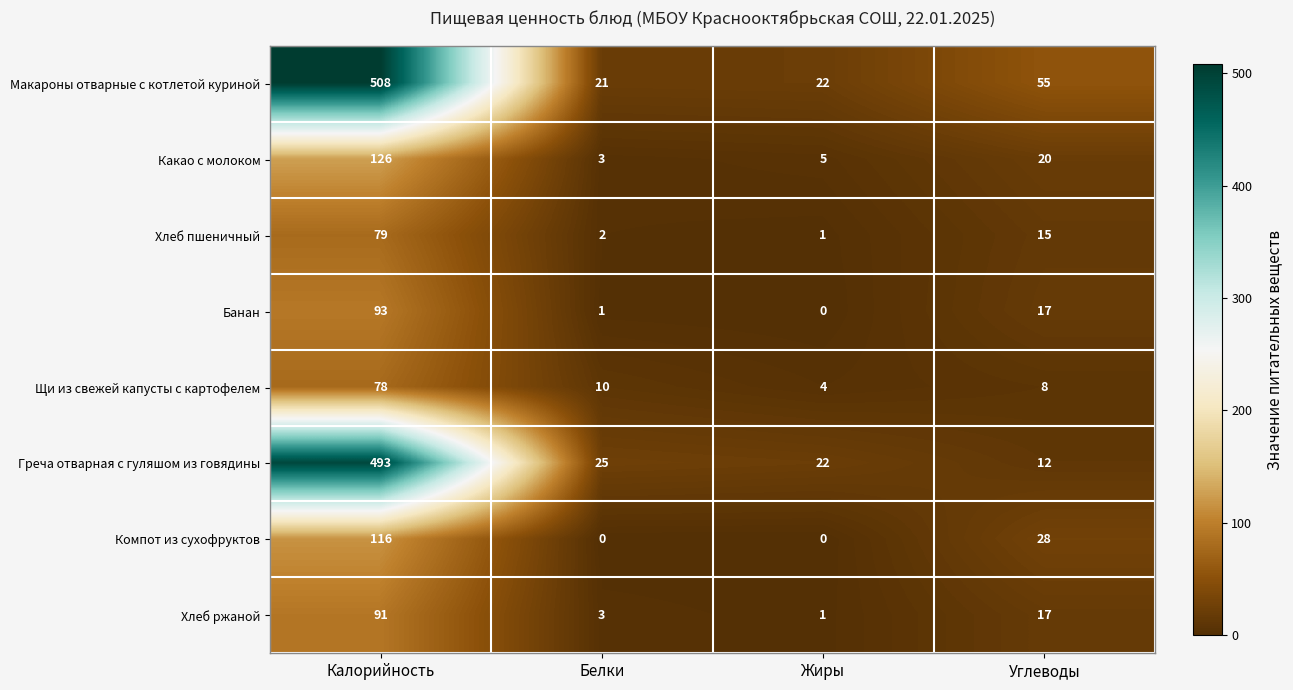

What is the sum of the Какао с молоком values at Белки and Жиры?

8